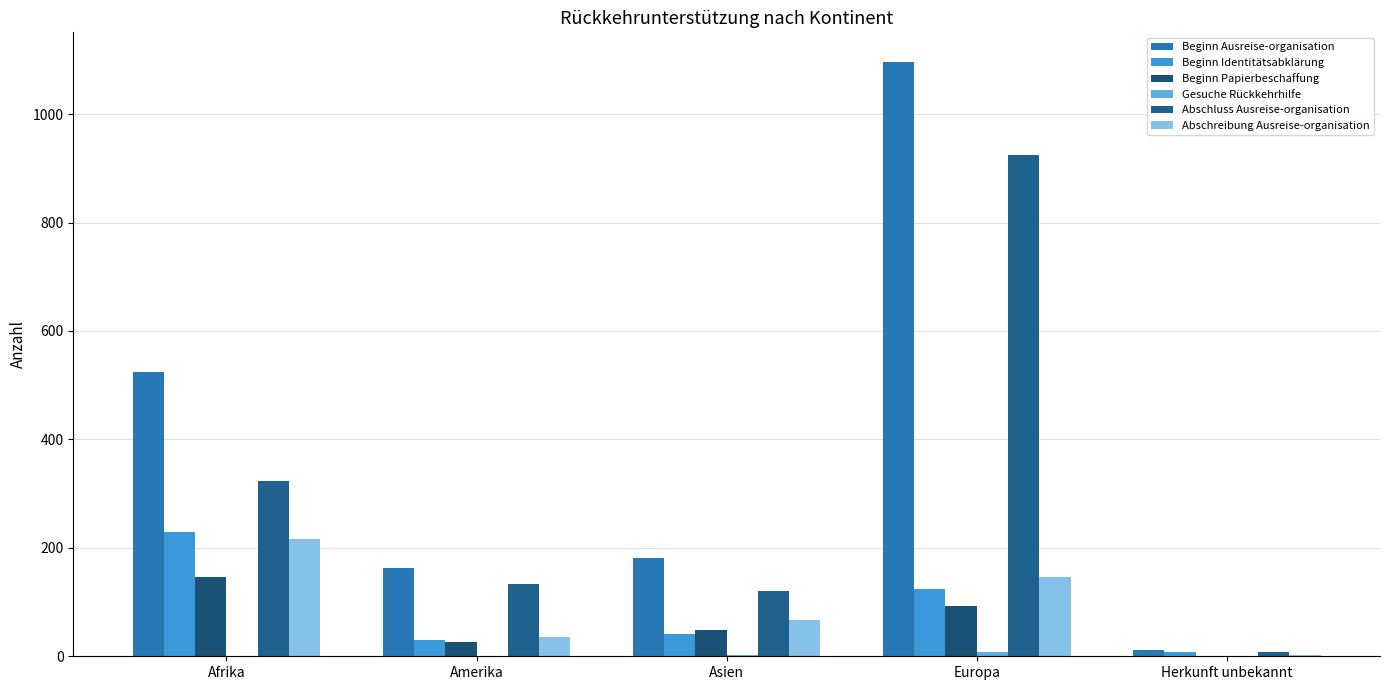

Are the bars horizontal?

No